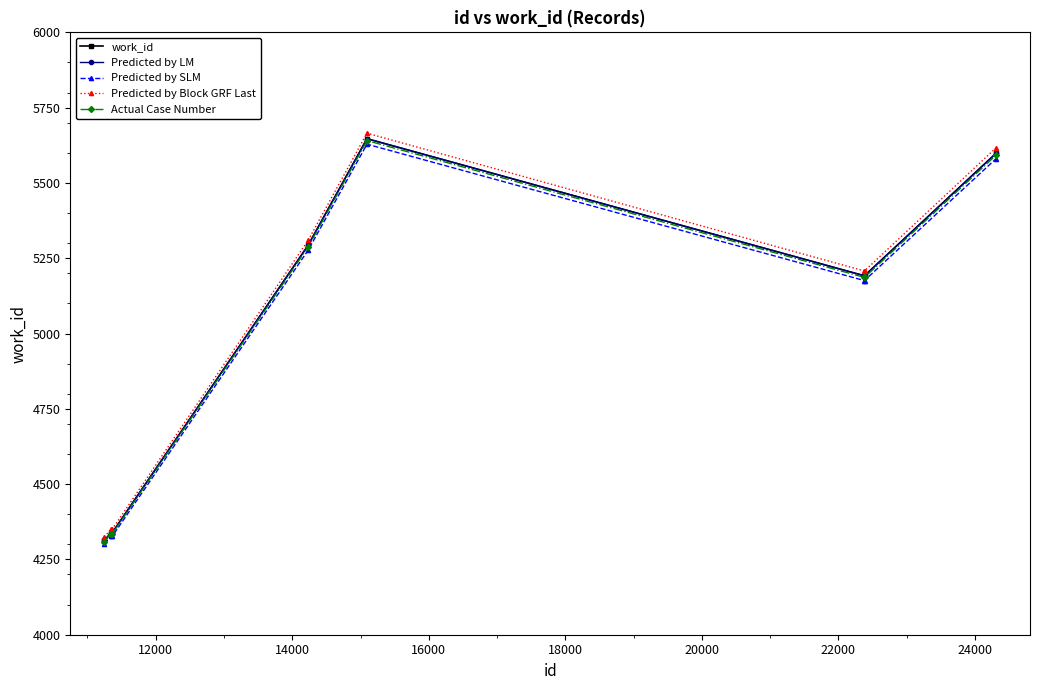

Does the chart have visible grid lines?

No